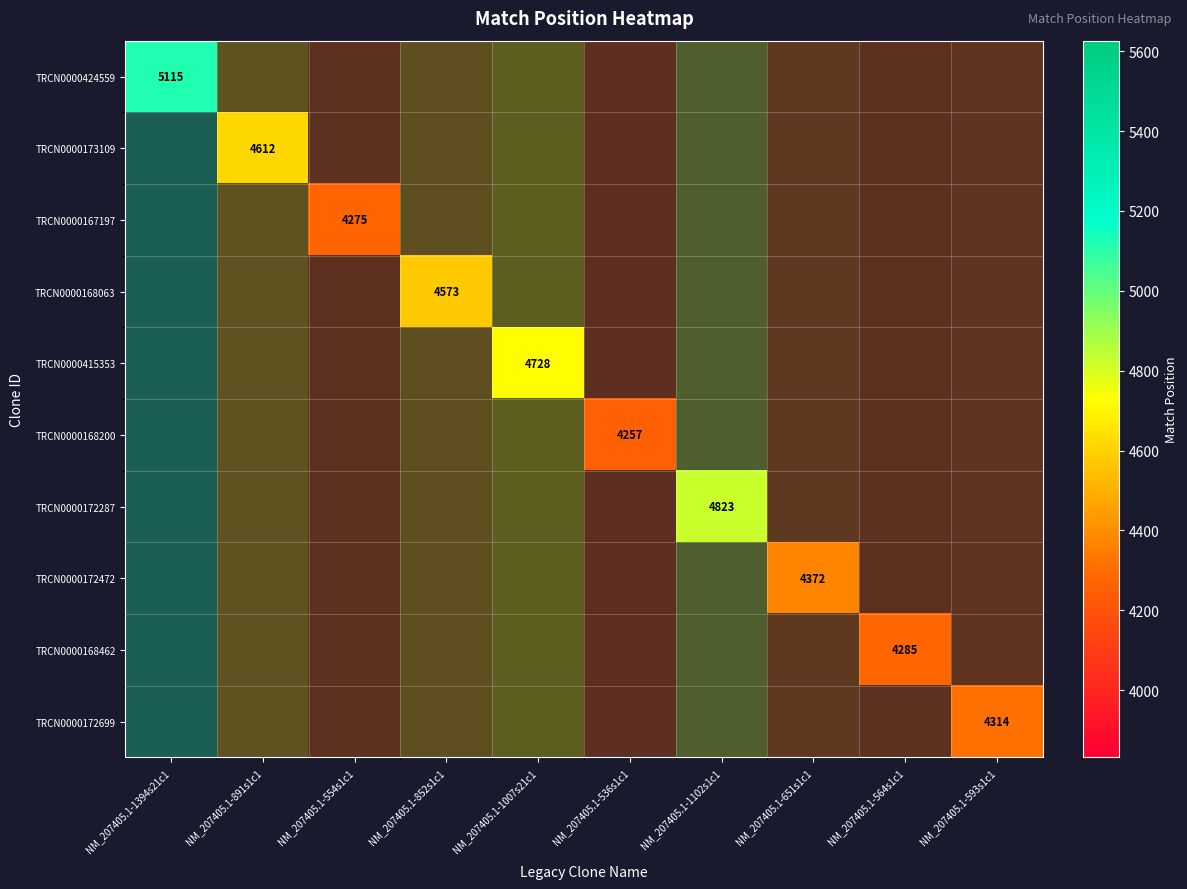

At how many categories does at least one series exceed 5006?

1